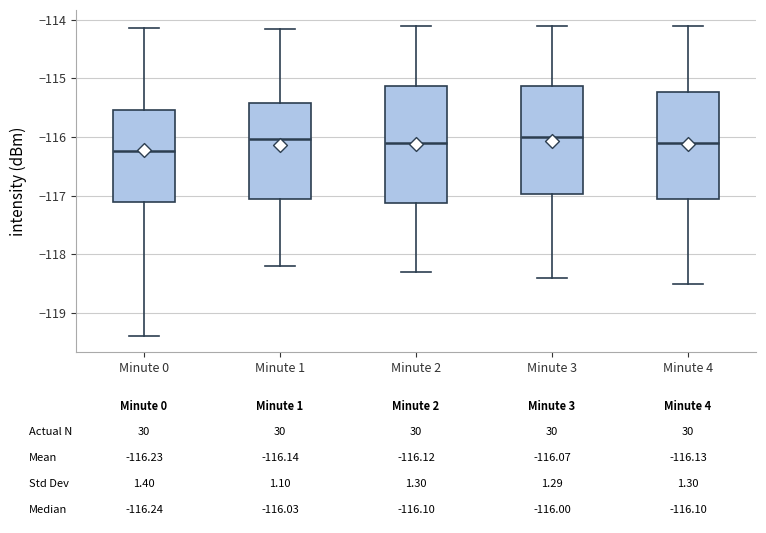

Comparing the boxes themselves (not the whiskers), which one is the tallest?

Minute 2